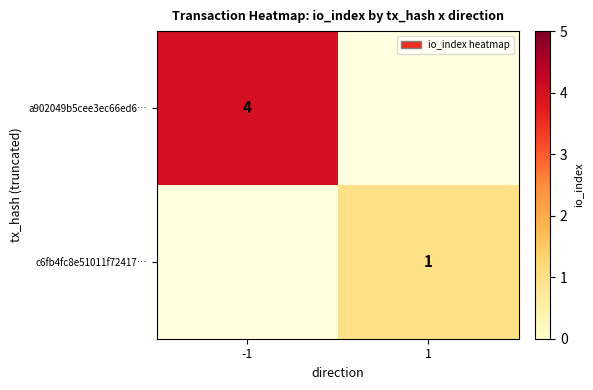

True or false: c6fb4fc8e51011f72417… has a value of 2 at 1.

False